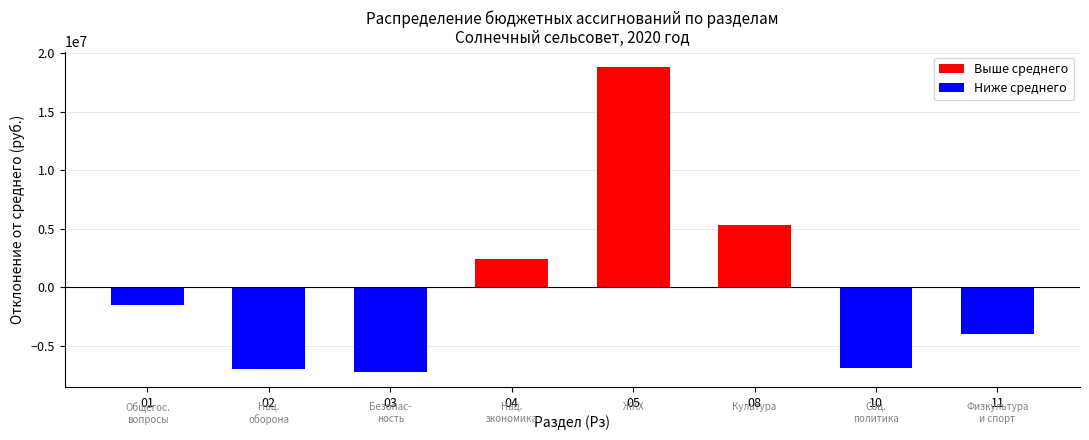

The Выше среднего series shows 0 at 02. True or false?

True